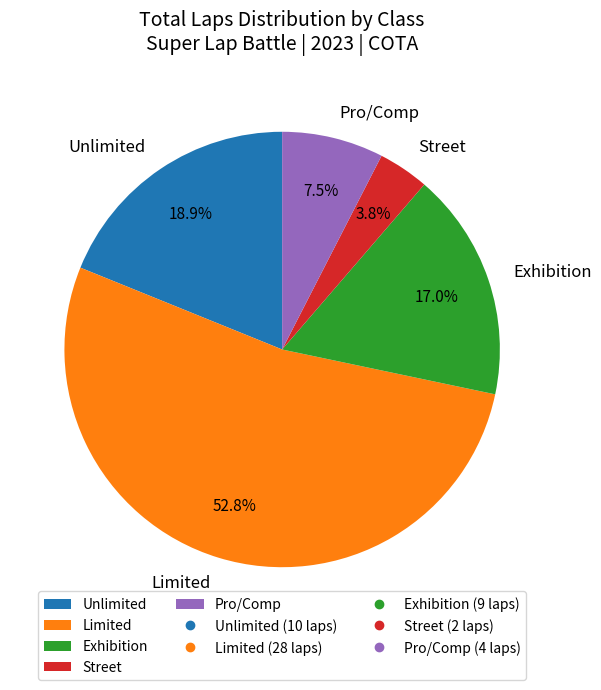

To the nearest percent, what is the difference between the Pro/Comp and Unlimited slice percentages?

11%